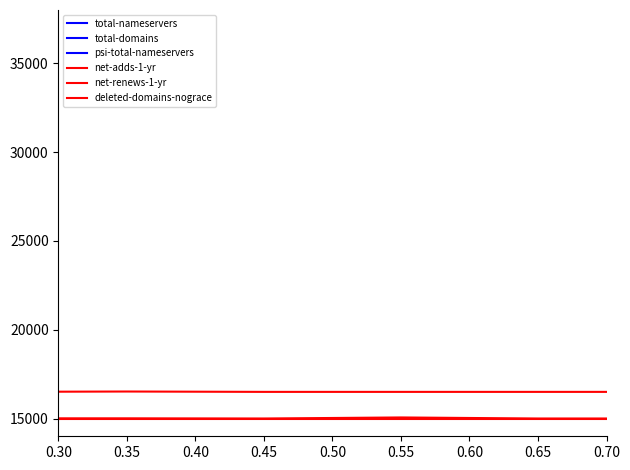

Which label corresponds to the largest value in the chart?

0.35